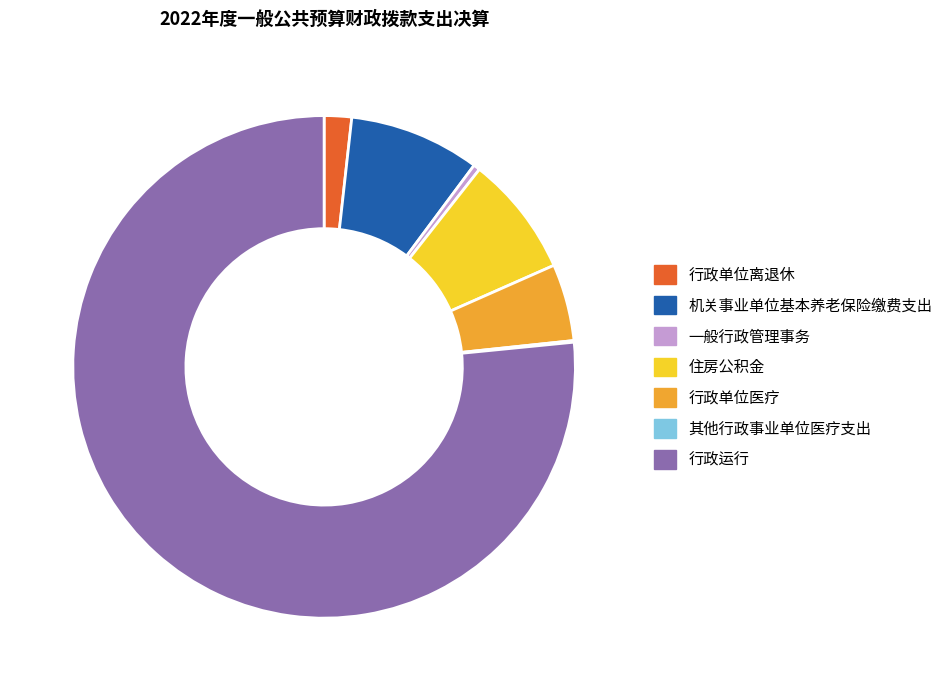

Approximately how many times larger is the value at 行政单位医疗 compared to 住房公积金?

0.6